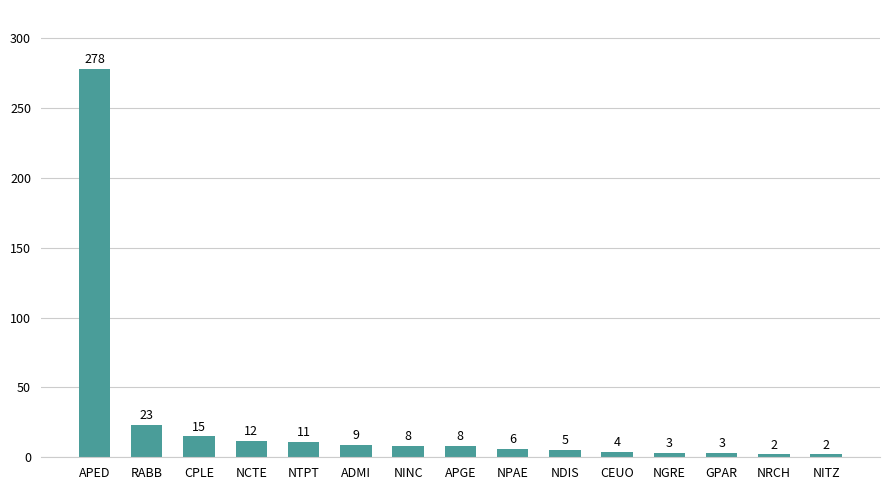

What is the difference between the maximum and minimum values?

276